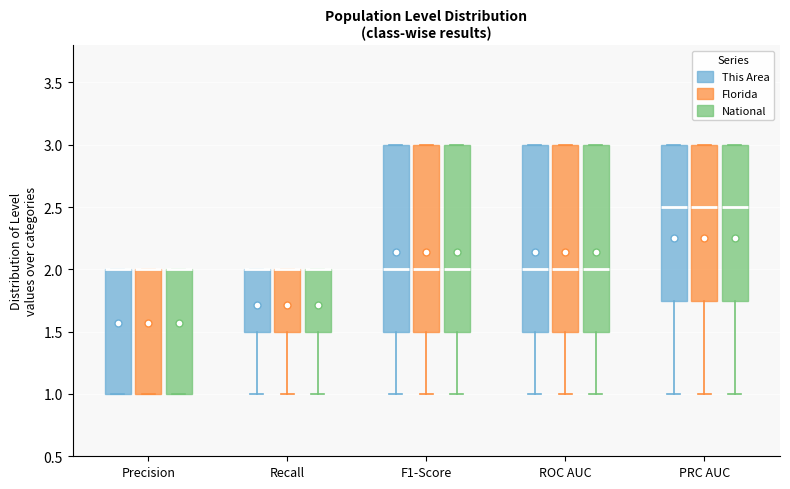

Reading left to right, transcribe this box plot: for each box, give where its median line is, the range the box spans, and where its two whiskers end, as read against the y-axis. The values are not printed on the chart, so give them approximately, as read against the axis.

Precision (This Area): median 2.00 (drawn on the box's upper edge), box 1.00 to 2.00, whiskers 1.00 to 2.00
Precision (Florida): median 2.00 (drawn on the box's upper edge), box 1.00 to 2.00, whiskers 1.00 to 2.00
Precision (National): median 2.00 (drawn on the box's upper edge), box 1.00 to 2.00, whiskers 1.00 to 2.00
Recall (This Area): median 2.00 (drawn on the box's upper edge), box 1.50 to 2.00, whiskers 1.00 to 2.00
Recall (Florida): median 2.00 (drawn on the box's upper edge), box 1.50 to 2.00, whiskers 1.00 to 2.00
Recall (National): median 2.00 (drawn on the box's upper edge), box 1.50 to 2.00, whiskers 1.00 to 2.00
F1-Score (This Area): median 2.00, box 1.50 to 3.00, whiskers 1.00 to 3.00
F1-Score (Florida): median 2.00, box 1.50 to 3.00, whiskers 1.00 to 3.00
F1-Score (National): median 2.00, box 1.50 to 3.00, whiskers 1.00 to 3.00
ROC AUC (This Area): median 2.00, box 1.50 to 3.00, whiskers 1.00 to 3.00
ROC AUC (Florida): median 2.00, box 1.50 to 3.00, whiskers 1.00 to 3.00
ROC AUC (National): median 2.00, box 1.50 to 3.00, whiskers 1.00 to 3.00
PRC AUC (This Area): median 2.50, box 1.75 to 3.00, whiskers 1.00 to 3.00
PRC AUC (Florida): median 2.50, box 1.75 to 3.00, whiskers 1.00 to 3.00
PRC AUC (National): median 2.50, box 1.75 to 3.00, whiskers 1.00 to 3.00